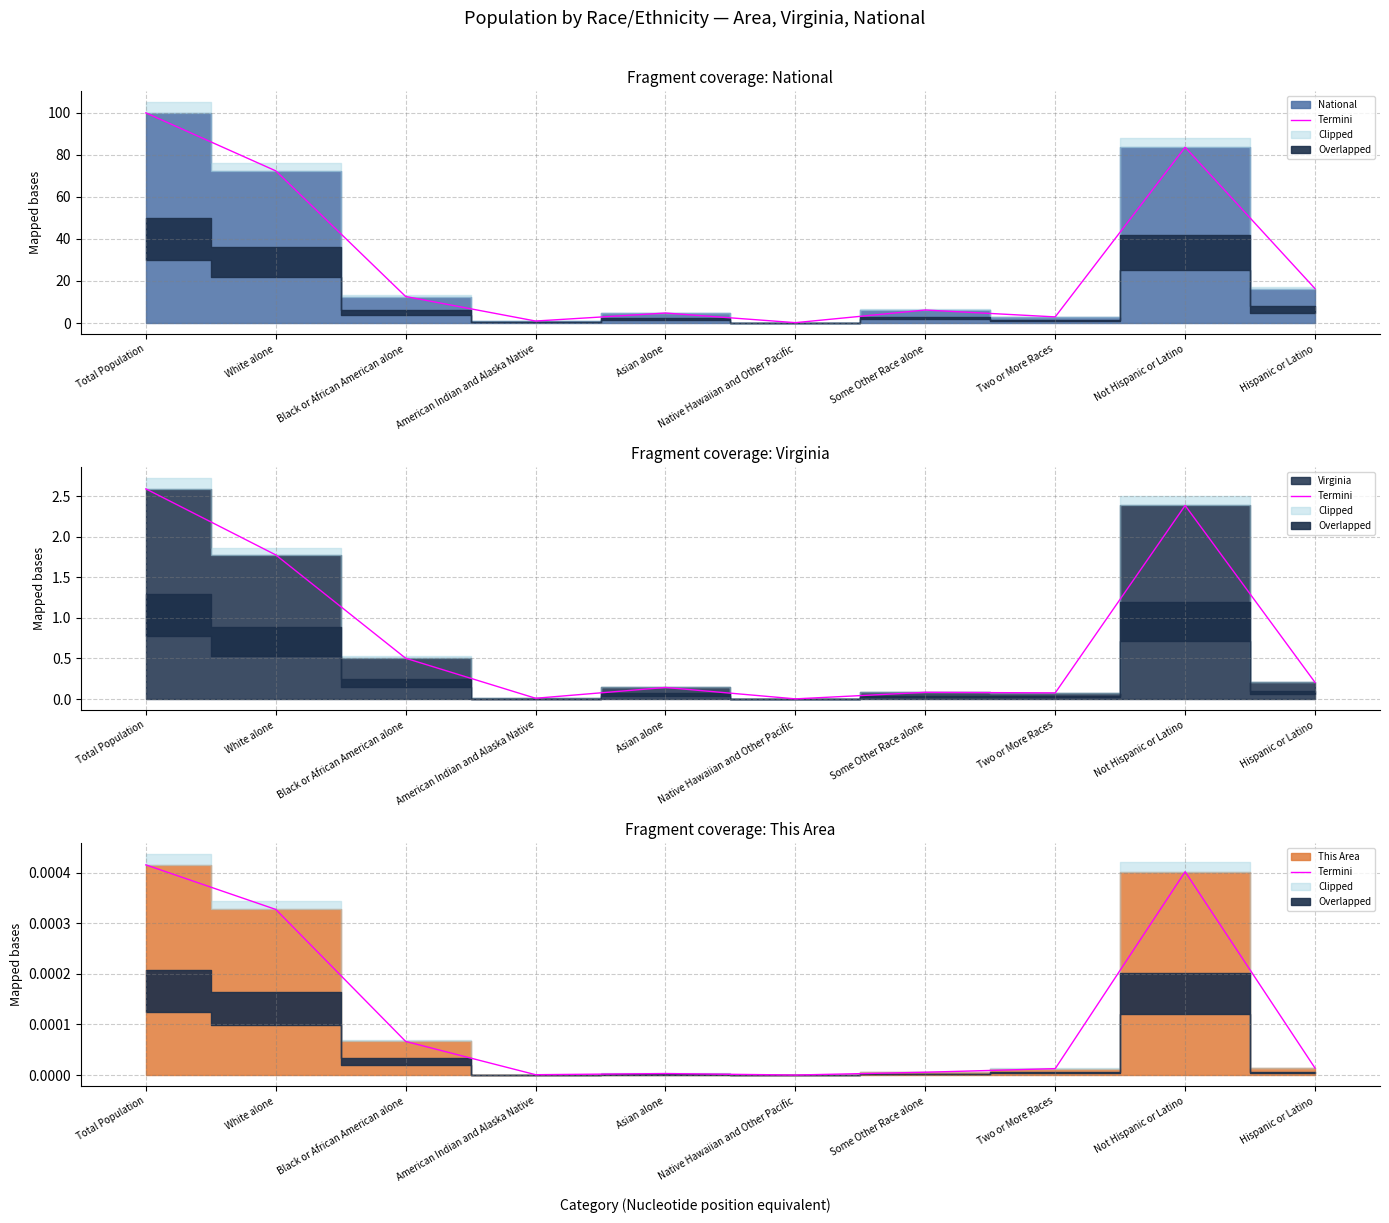

What is the label of the 10th point from the left?

Hispanic or Latino